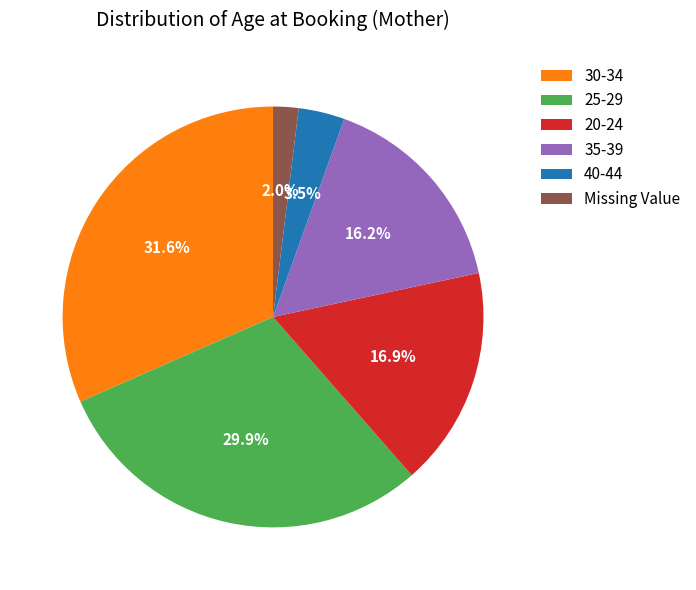

How many slices are in this pie chart?

6